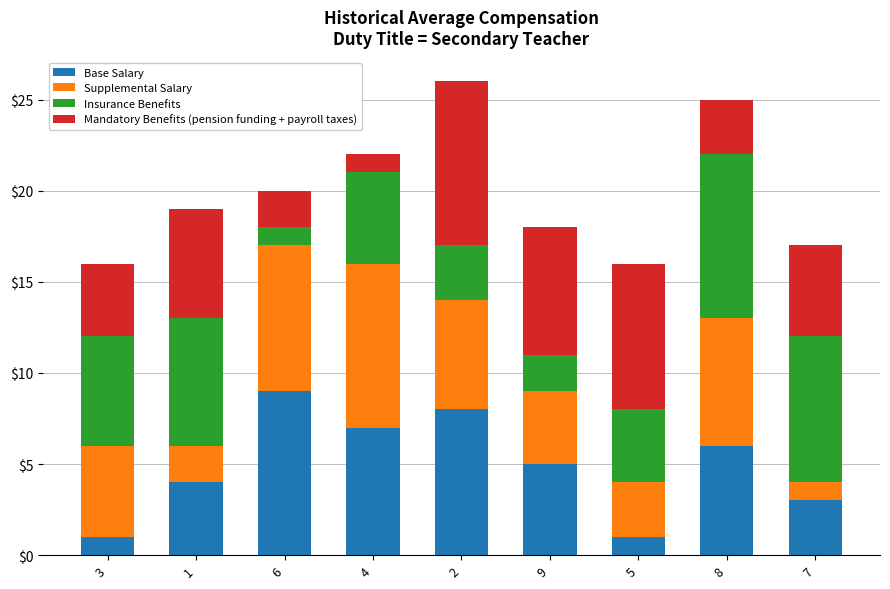

At which label does Base Salary reach its peak?

6